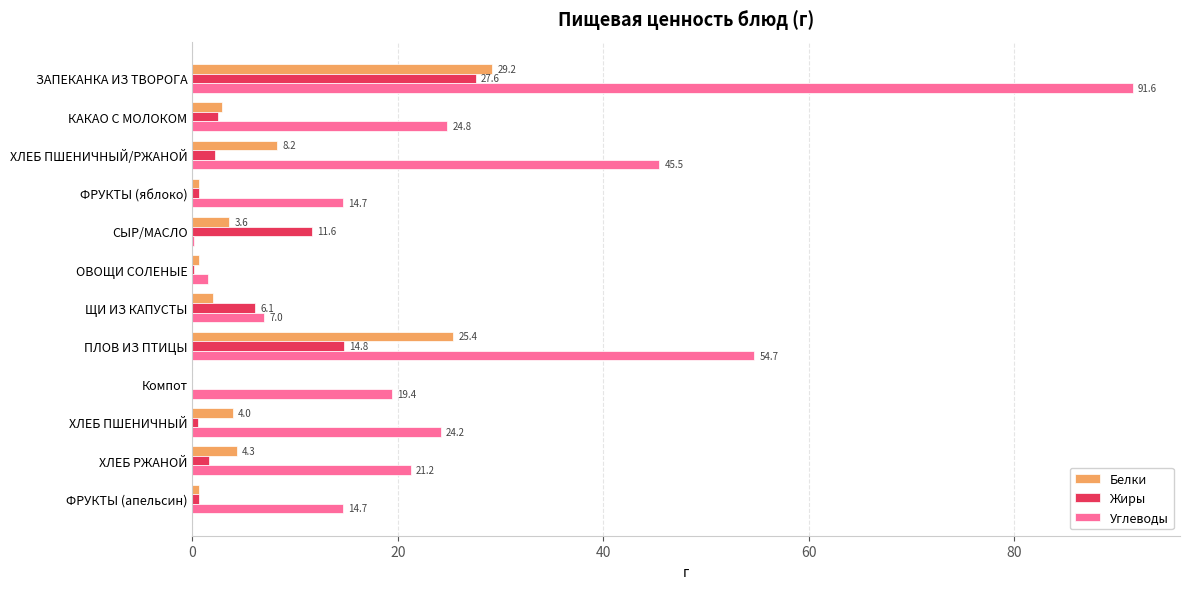

What is the sum of the Белки values at ХЛЕБ ПШЕНИЧНЫЙ and ЩИ ИЗ КАПУСТЫ?

6.0